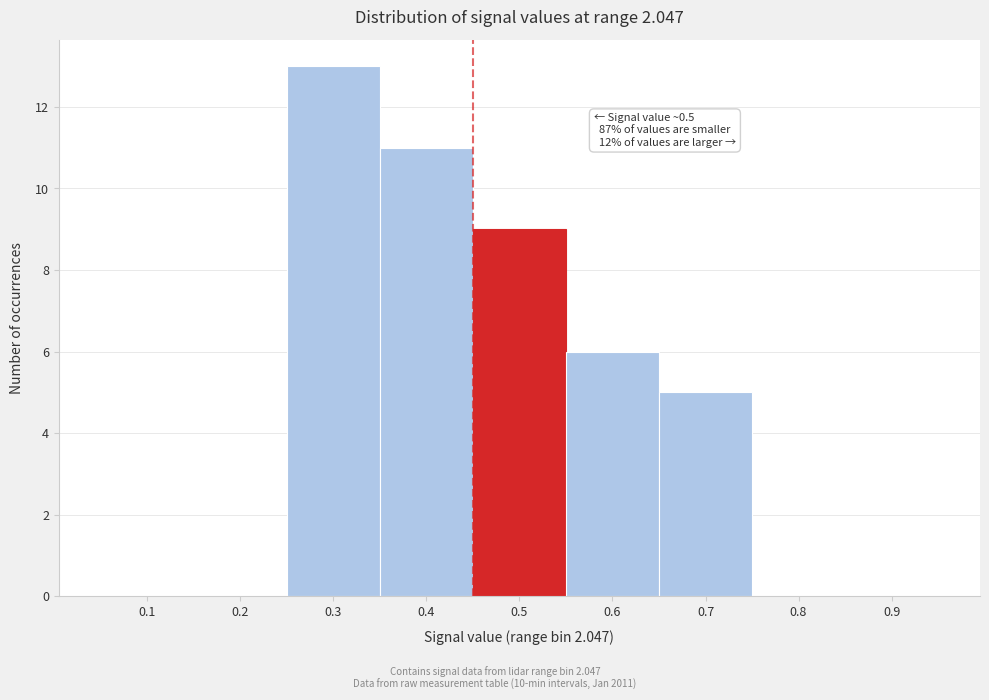

Which range on the x-axis has the tallest bar?

0.25 to 0.35